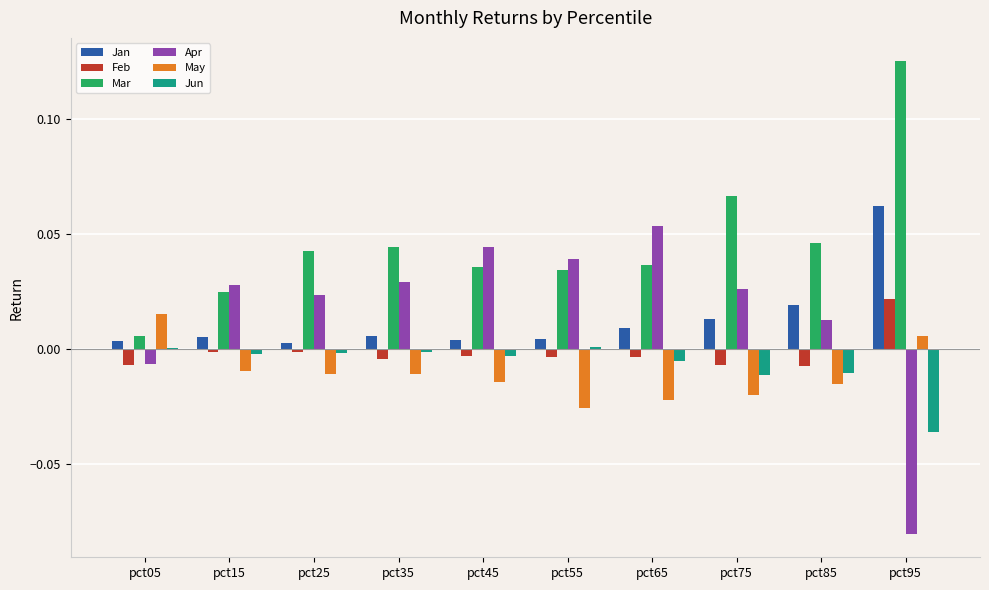

The value of Mar at pct55 is 0.0. True or false?

True